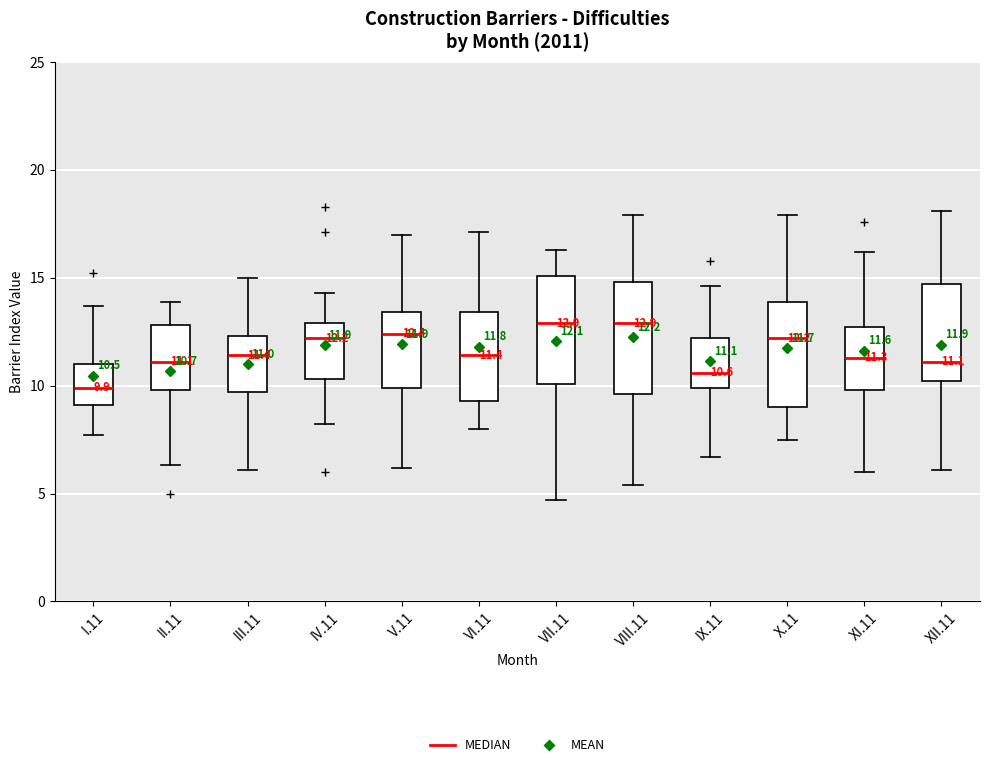

Which box's median line is the lowest?

I.11